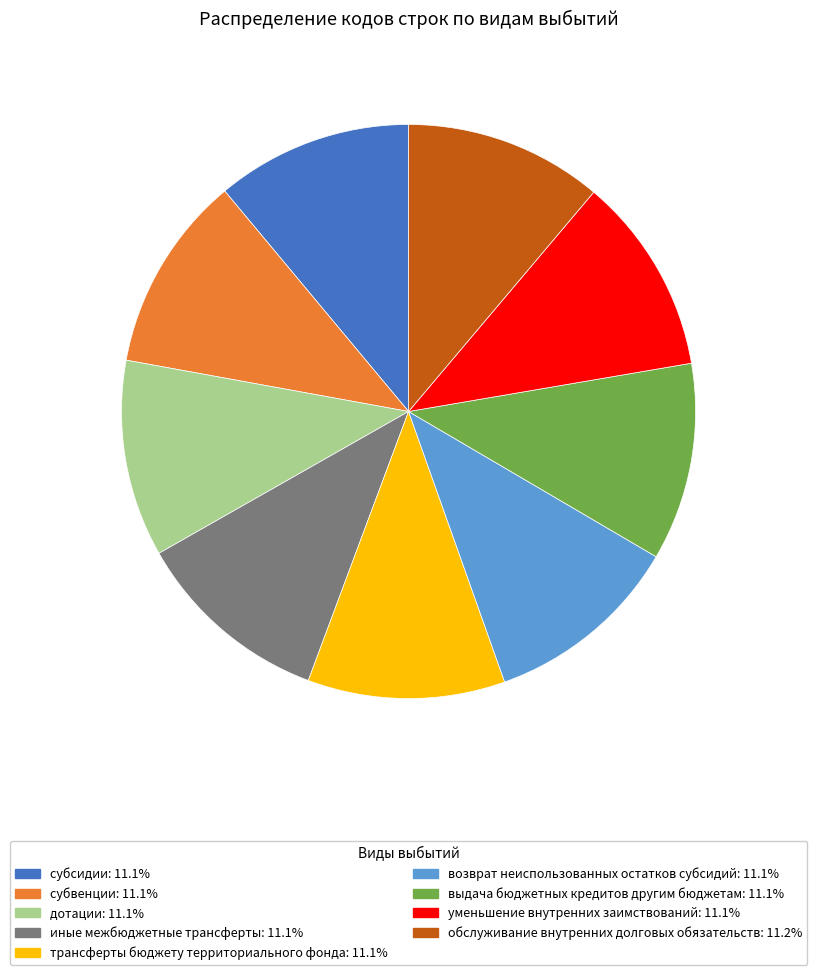

Is дотации the majority of the pie?

No